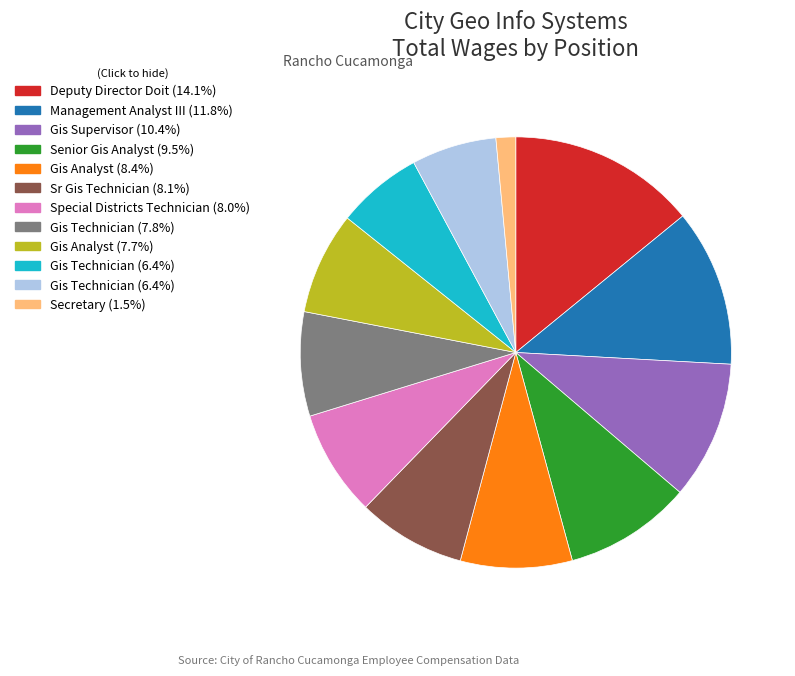

Rank the categories by value from lowest to highest.

Secretary, Gis Technician, Gis Technician, Gis Analyst, Gis Technician, Special Districts Technician, Sr Gis Technician, Gis Analyst, Senior Gis Analyst, Gis Supervisor, Management Analyst III, Deputy Director Doit